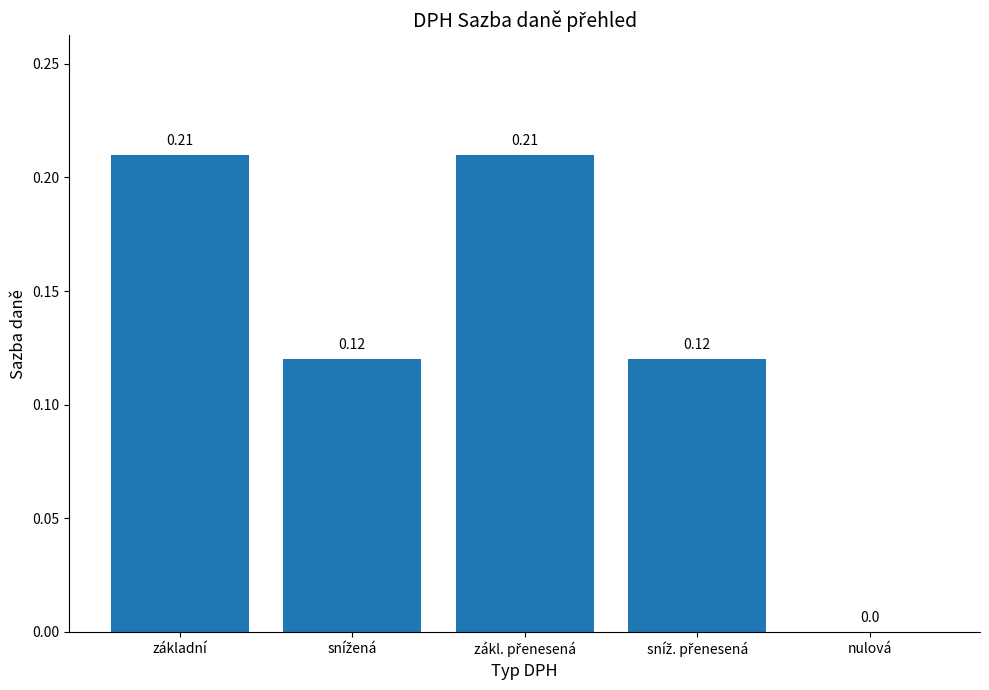

Which has a higher value, základní or nulová?

základní